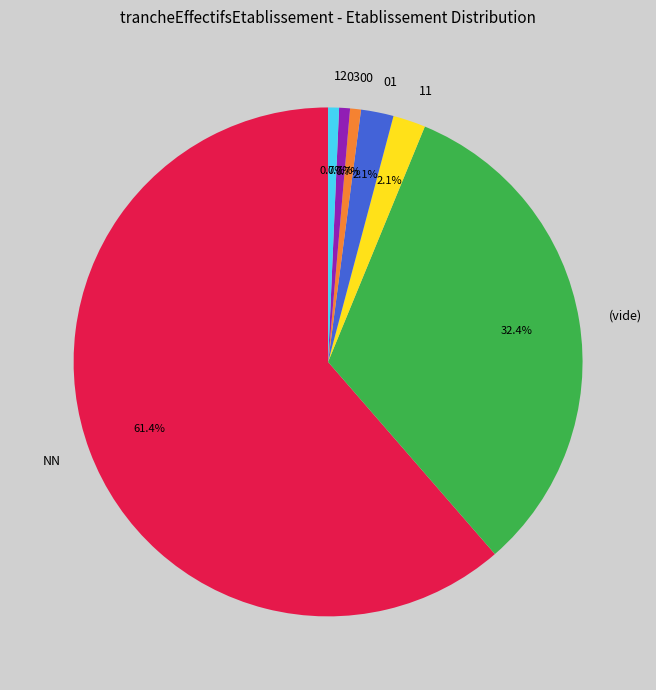

Count the number of slices in the pie.

7